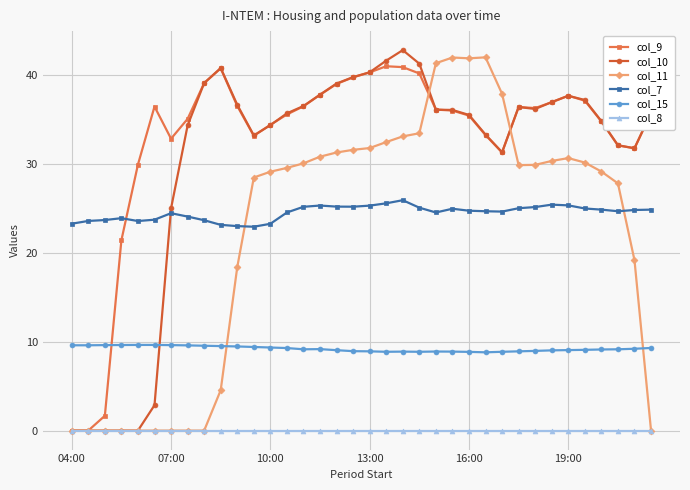

At how many categories does at least one series exceed 6?

36